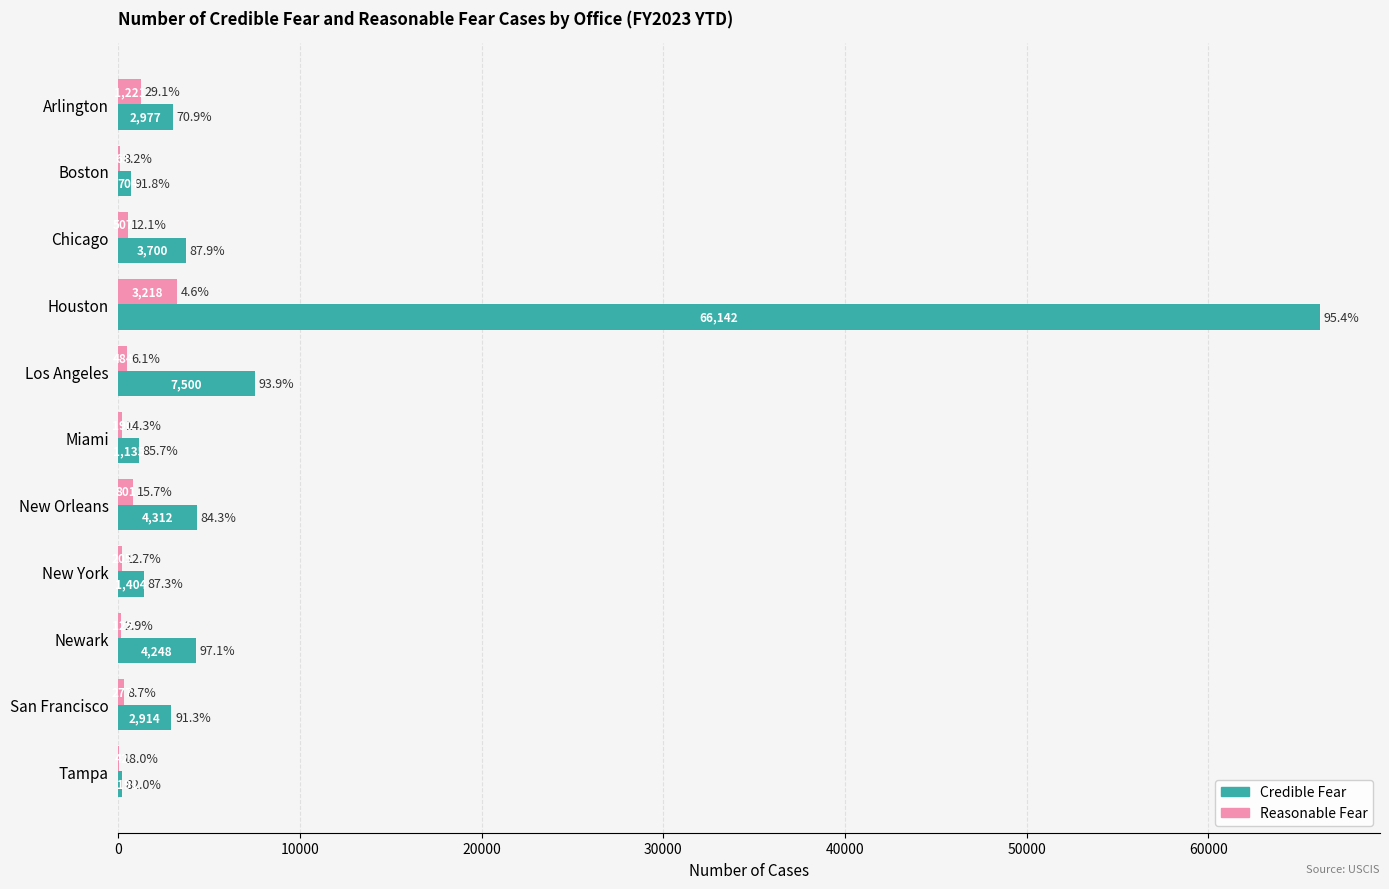

What is the highest value of the Reasonable Fear series?

3218